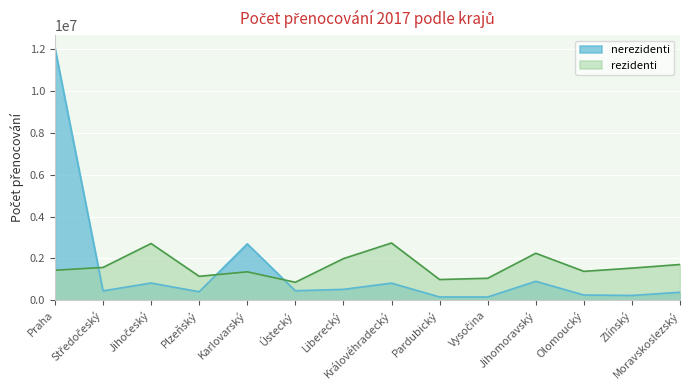

Does the chart display data point markers on the line(s)?

No